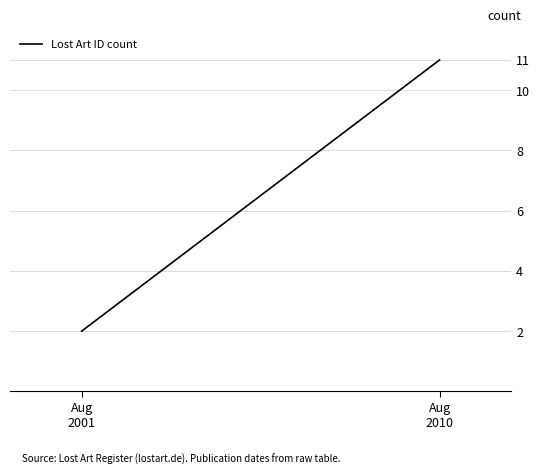

List the labels in order of value, largest first.

Aug
2010, Aug
2001